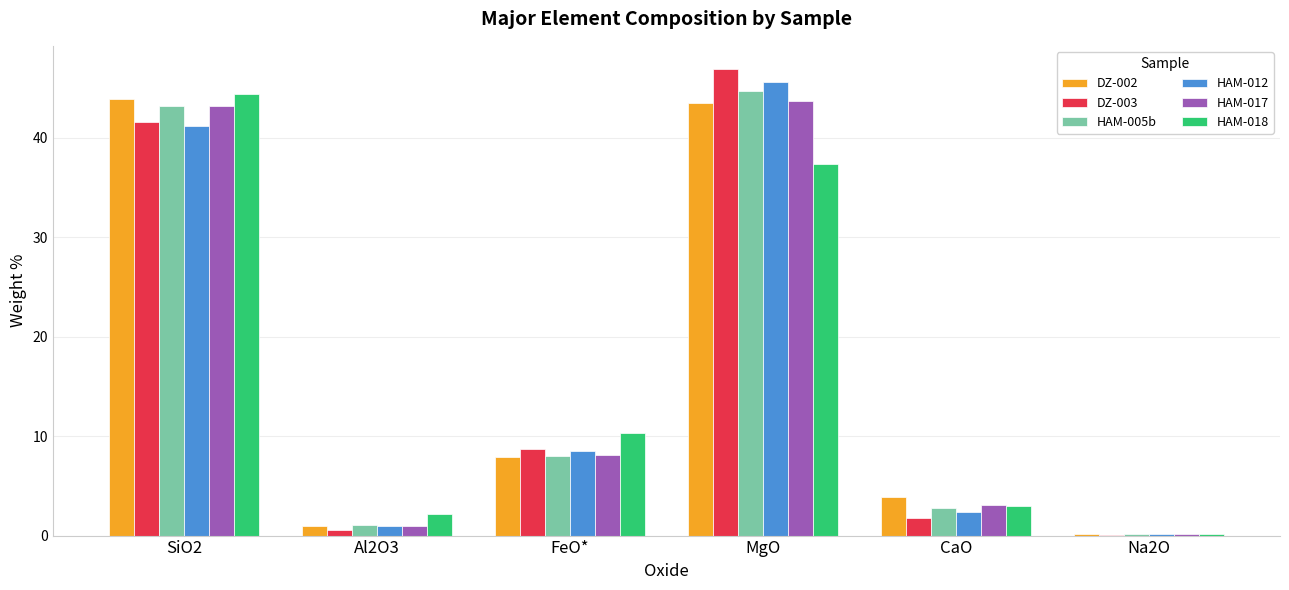

What is the sum of the DZ-002 values at CaO and MgO?

47.4